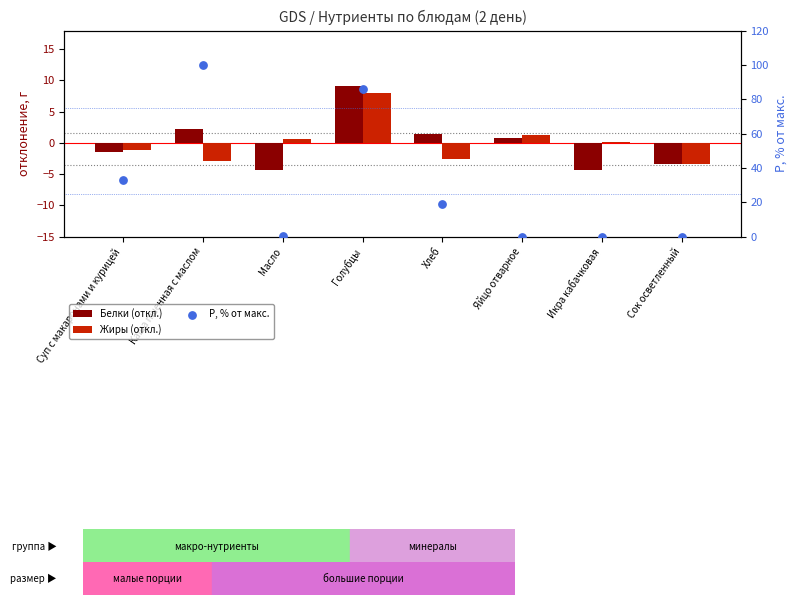

Which series contains the lowest Y value?

Белки (откл.)